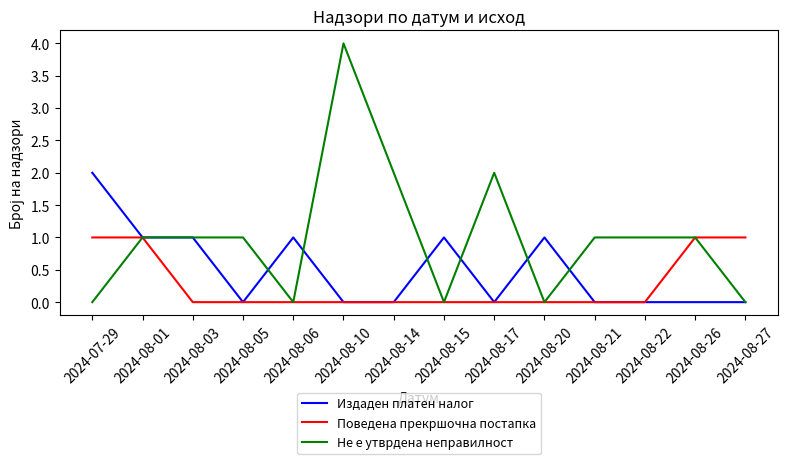

List the series in order of their peak value, highest first.

Не е утврдена неправилност, Издаден платен налог, Поведена прекршочна постапка